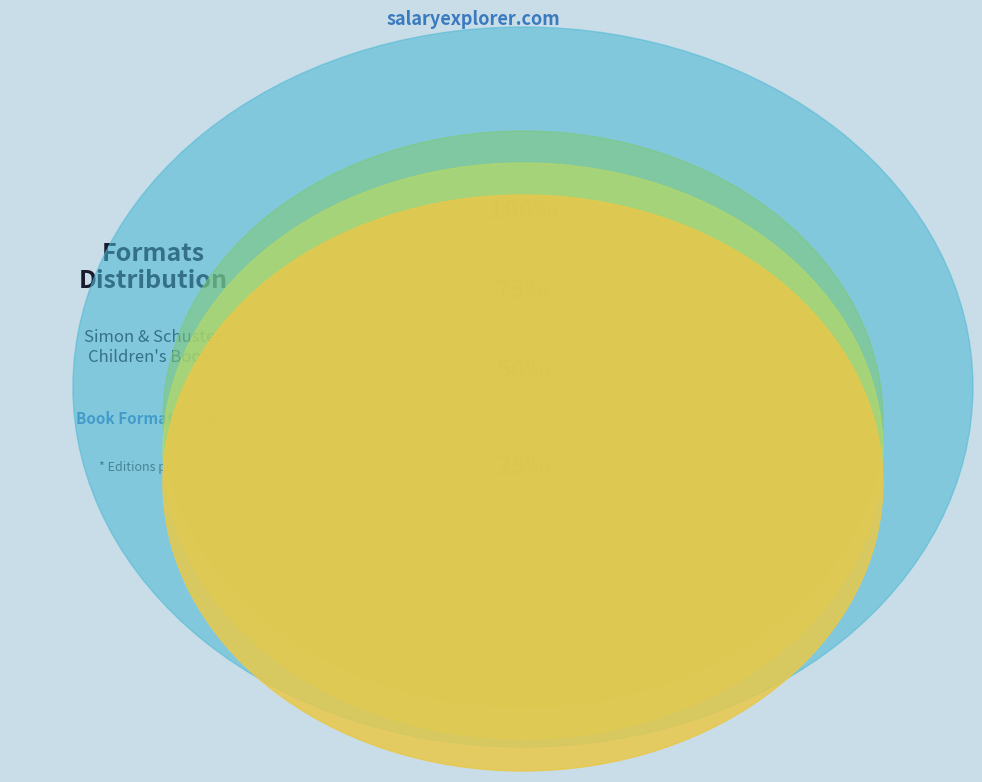

Is there any slice that represents more than half of the pie?

No